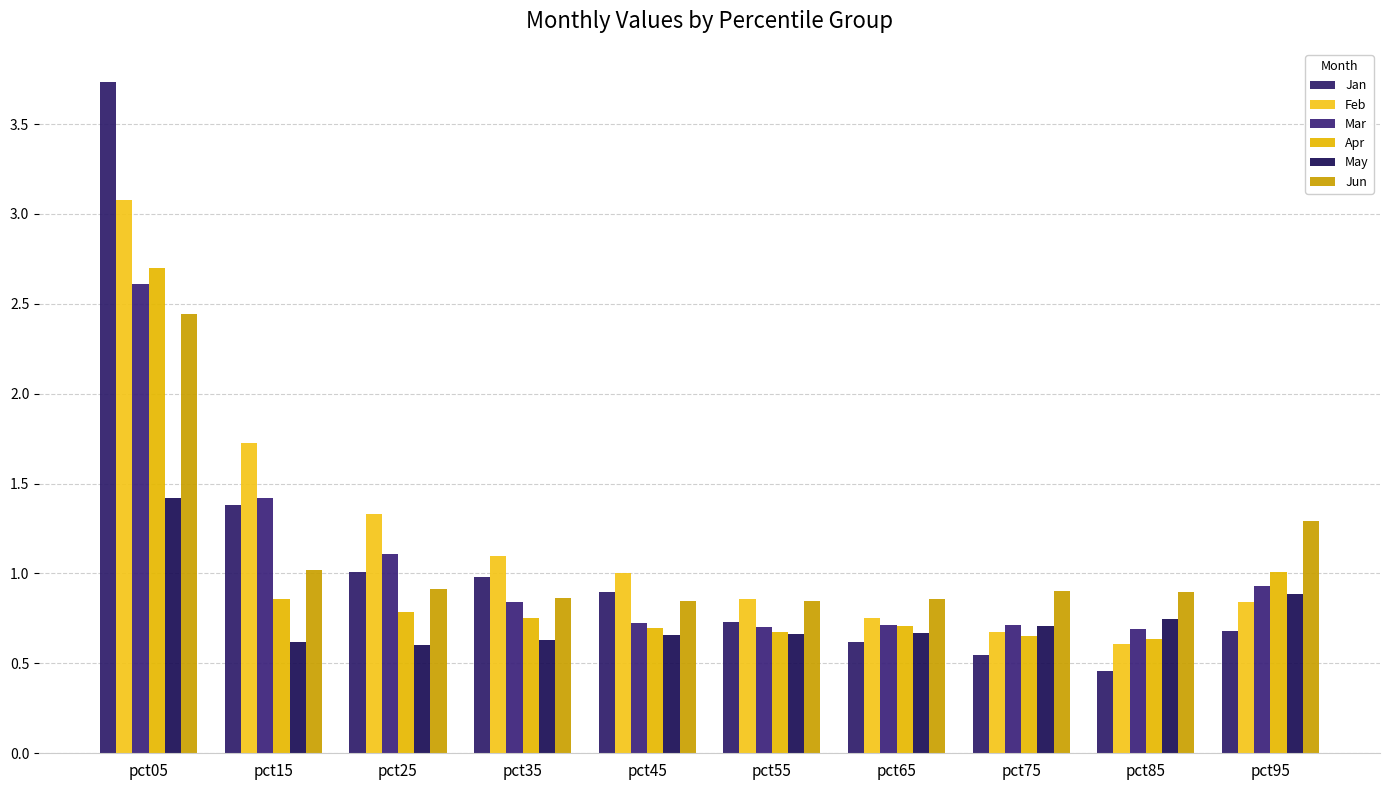

Reading right to left, transcribe all the data shown in this chart.

Jan: 0.7	0.5	0.5	0.6	0.7	0.9	1.0	1.0	1.4	3.7
Feb: 0.8	0.6	0.7	0.8	0.9	1.0	1.1	1.3	1.7	3.1
Mar: 0.9	0.7	0.7	0.7	0.7	0.7	0.8	1.1	1.4	2.6
Apr: 1.0	0.6	0.7	0.7	0.7	0.7	0.8	0.8	0.9	2.7
May: 0.9	0.7	0.7	0.7	0.7	0.7	0.6	0.6	0.6	1.4
Jun: 1.3	0.9	0.9	0.9	0.8	0.8	0.9	0.9	1.0	2.4